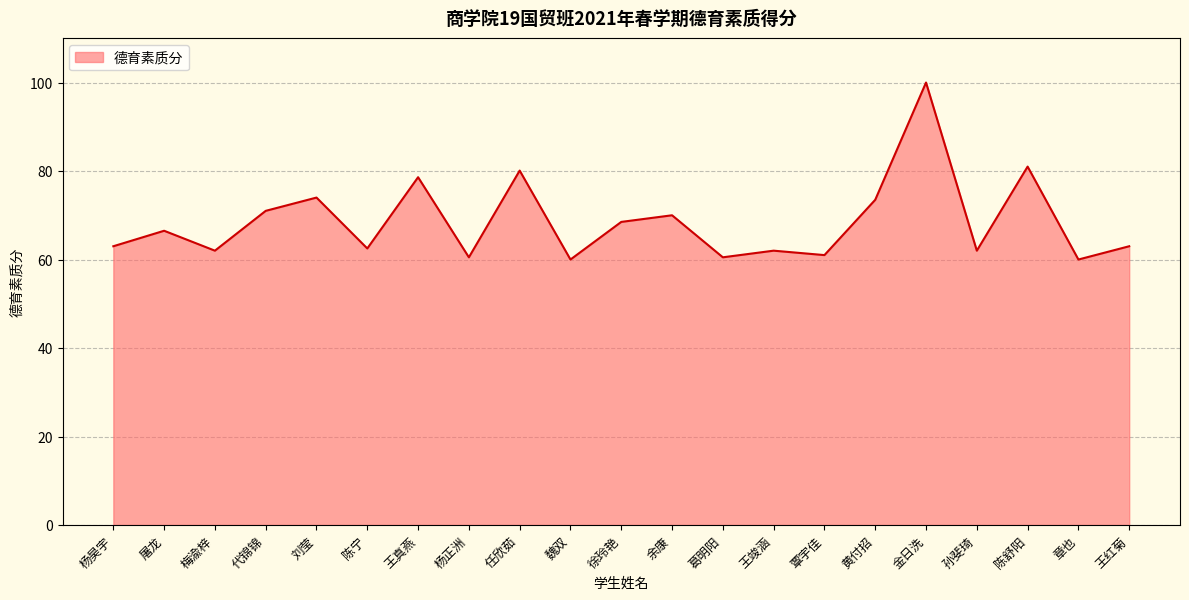

What value does the data have at 刘莹?

74.0